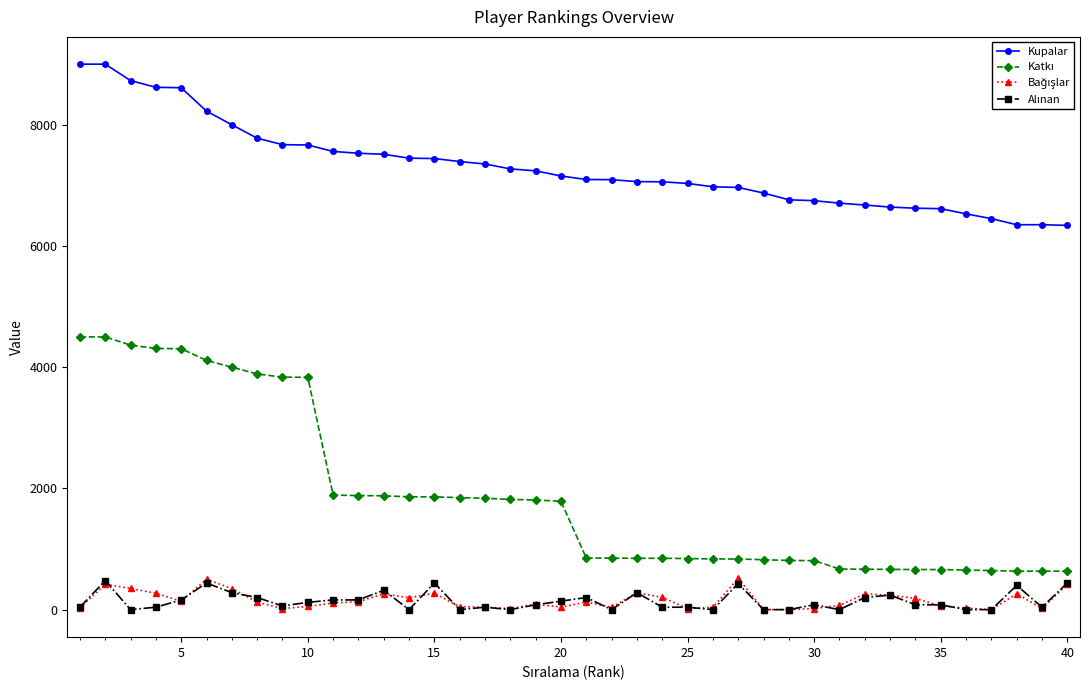

At how many categories does at least one series exceed 8431?

5